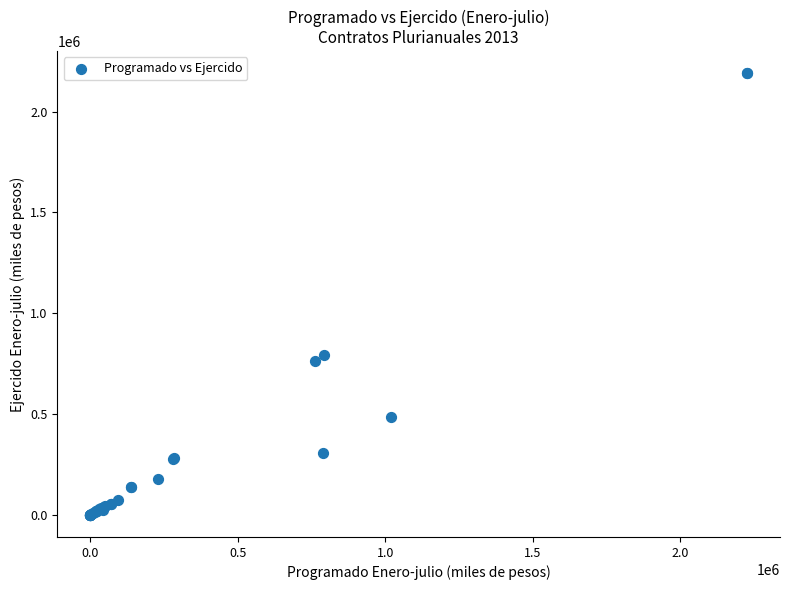

What Y value in the scatter plot is closest to 1094894?

793017.3